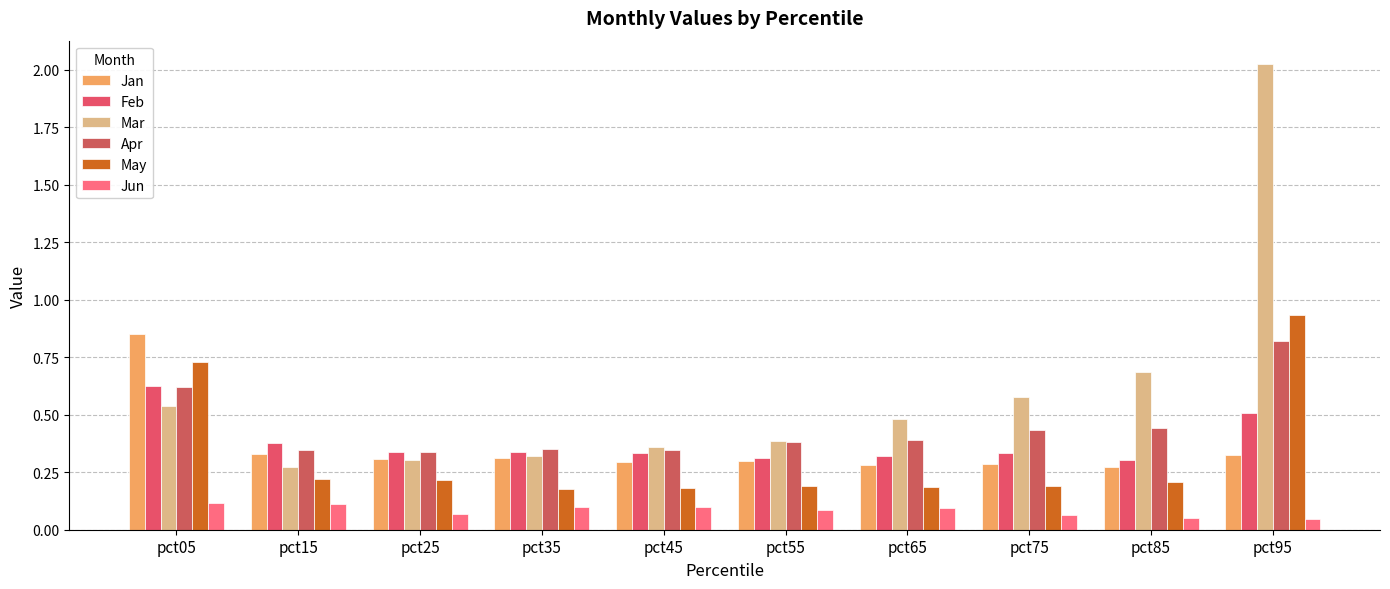

How many distinct data groups are displayed?

6